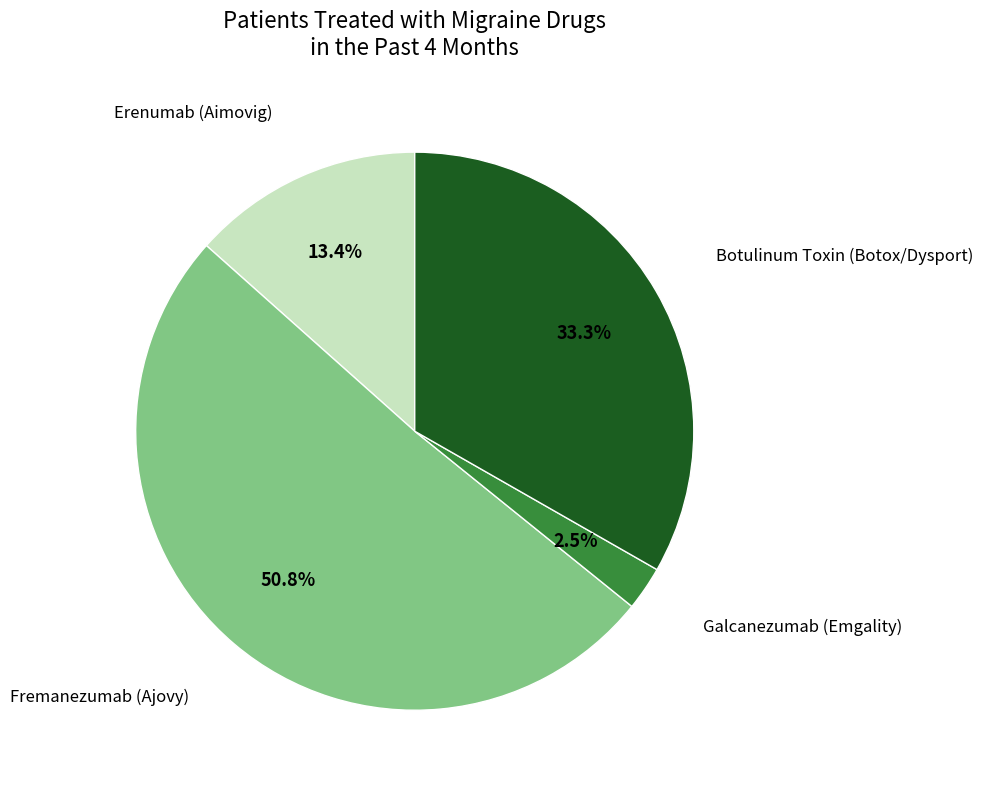

How many segments does this pie chart have?

4